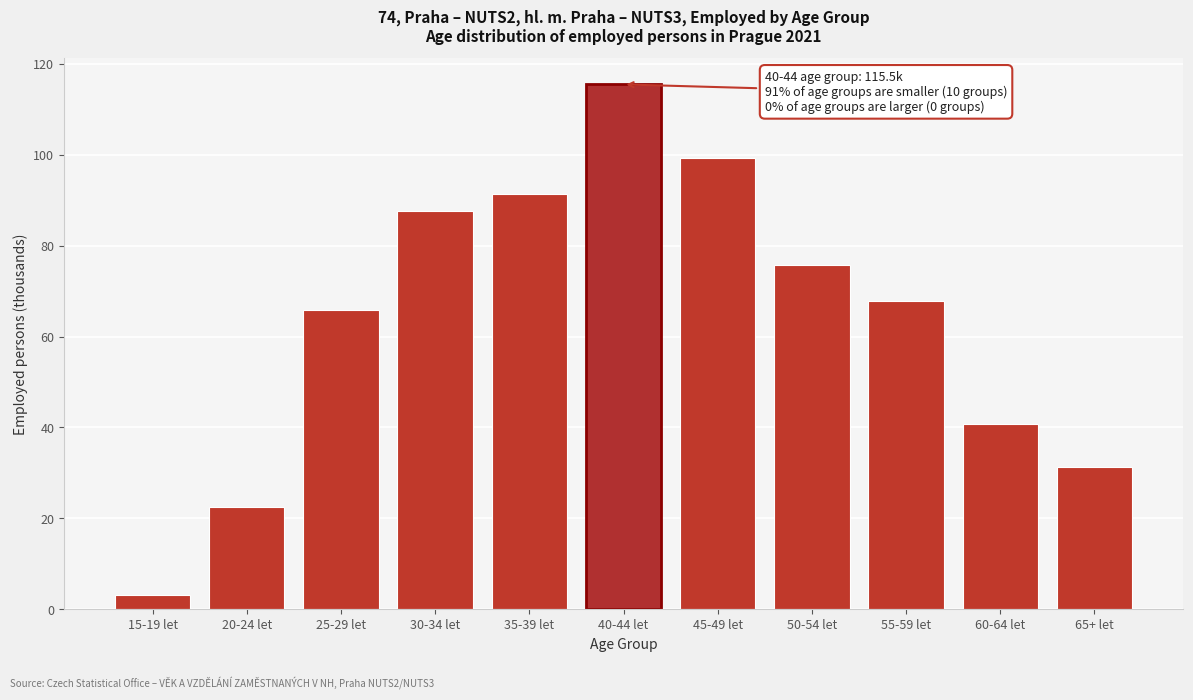

Reading left to right, list all the values displayed in this chart.

3.2	22.6	65.9	87.5	91.3	115.5	99.4	75.7	67.9	40.8	31.2